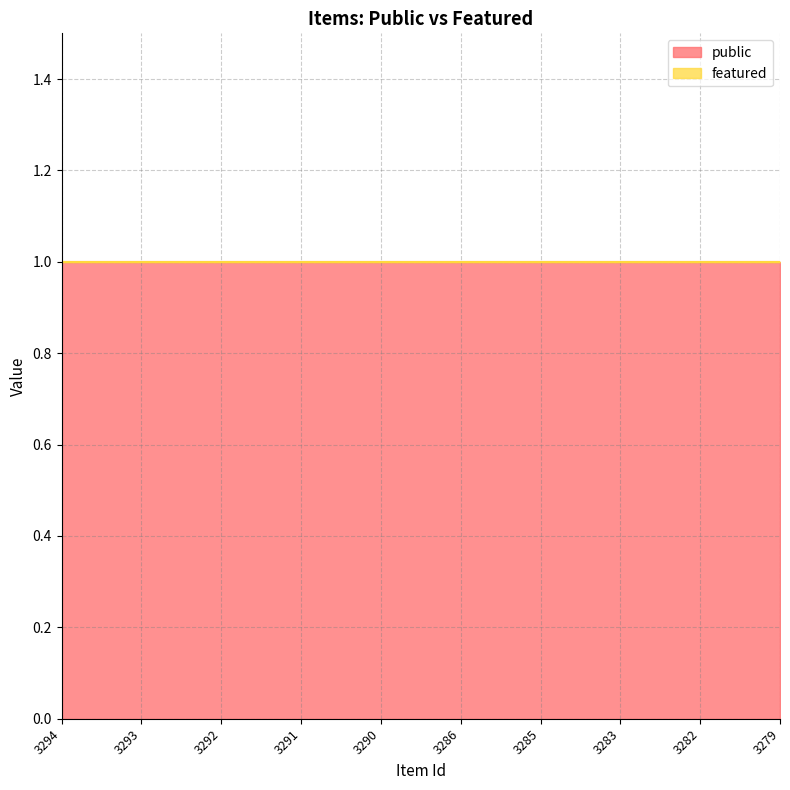

Reading left to right, what are all the values shown in this chart?

public: 1	1	1	1	1	1	1	1	1	1
featured: 0	0	0	0	0	0	0	0	0	0